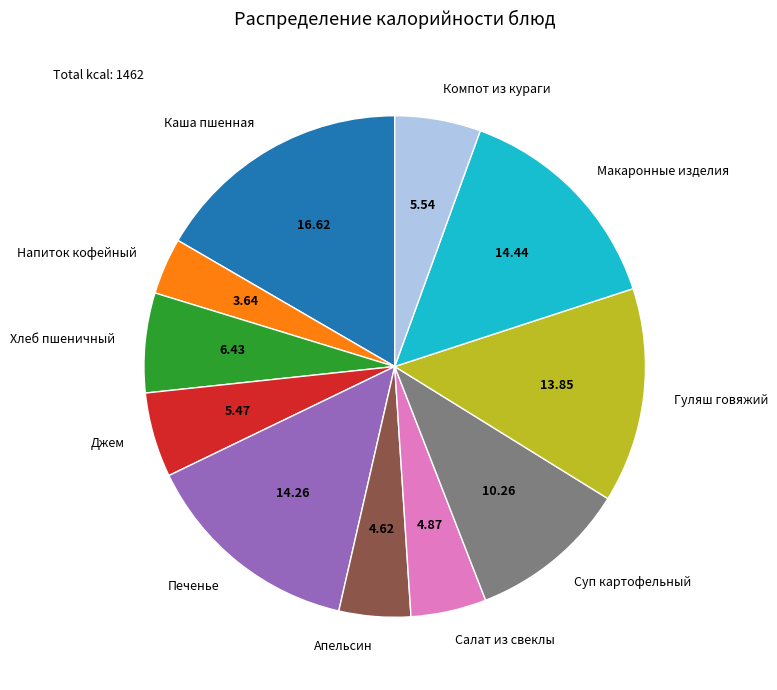

Is there any slice that represents more than half of the pie?

No